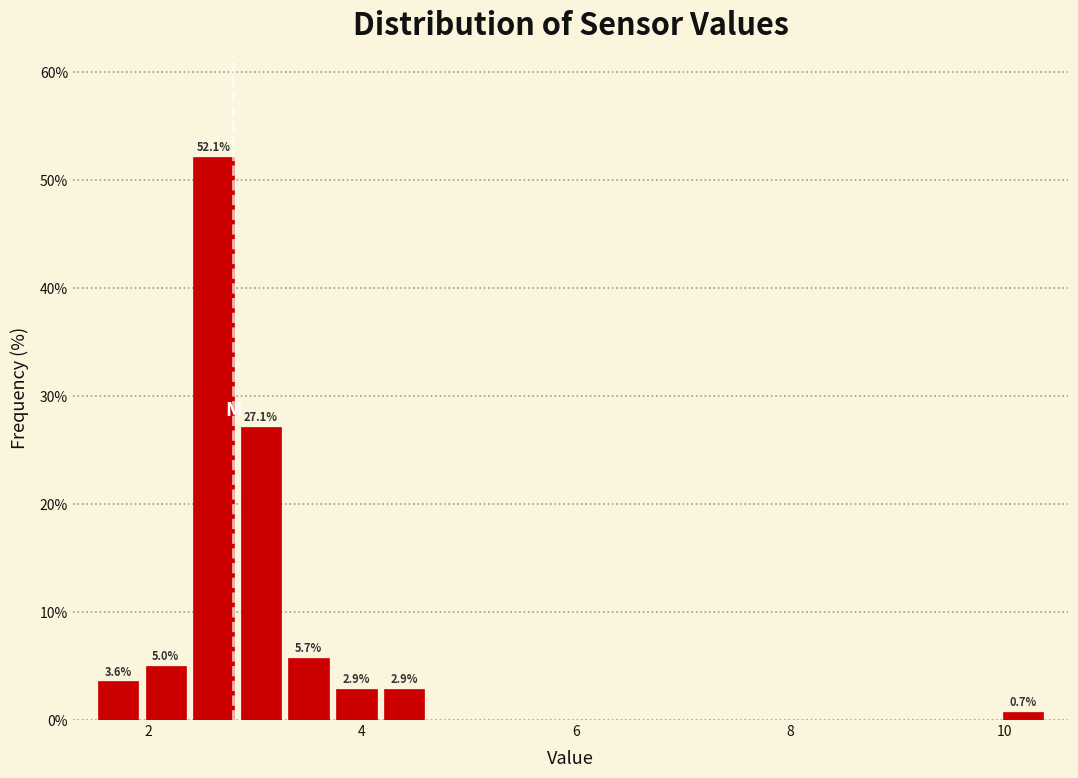

Read against the x-axis, roughly where is the centre of the tallest bar?

2.6